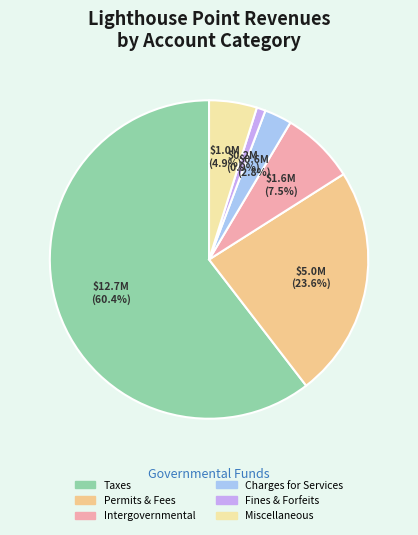

Does any single category account for the majority?

Yes